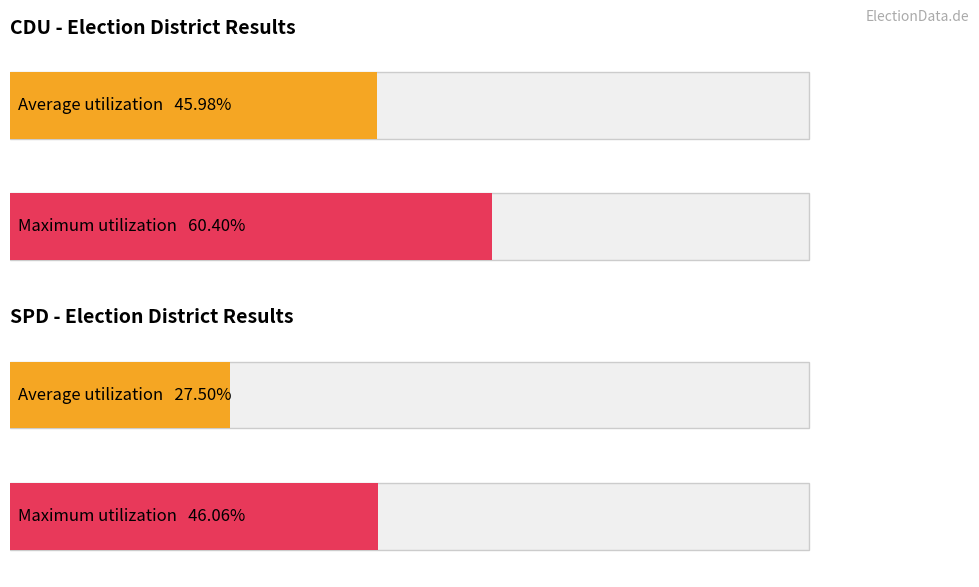

Count the number of data series in this chart.

2